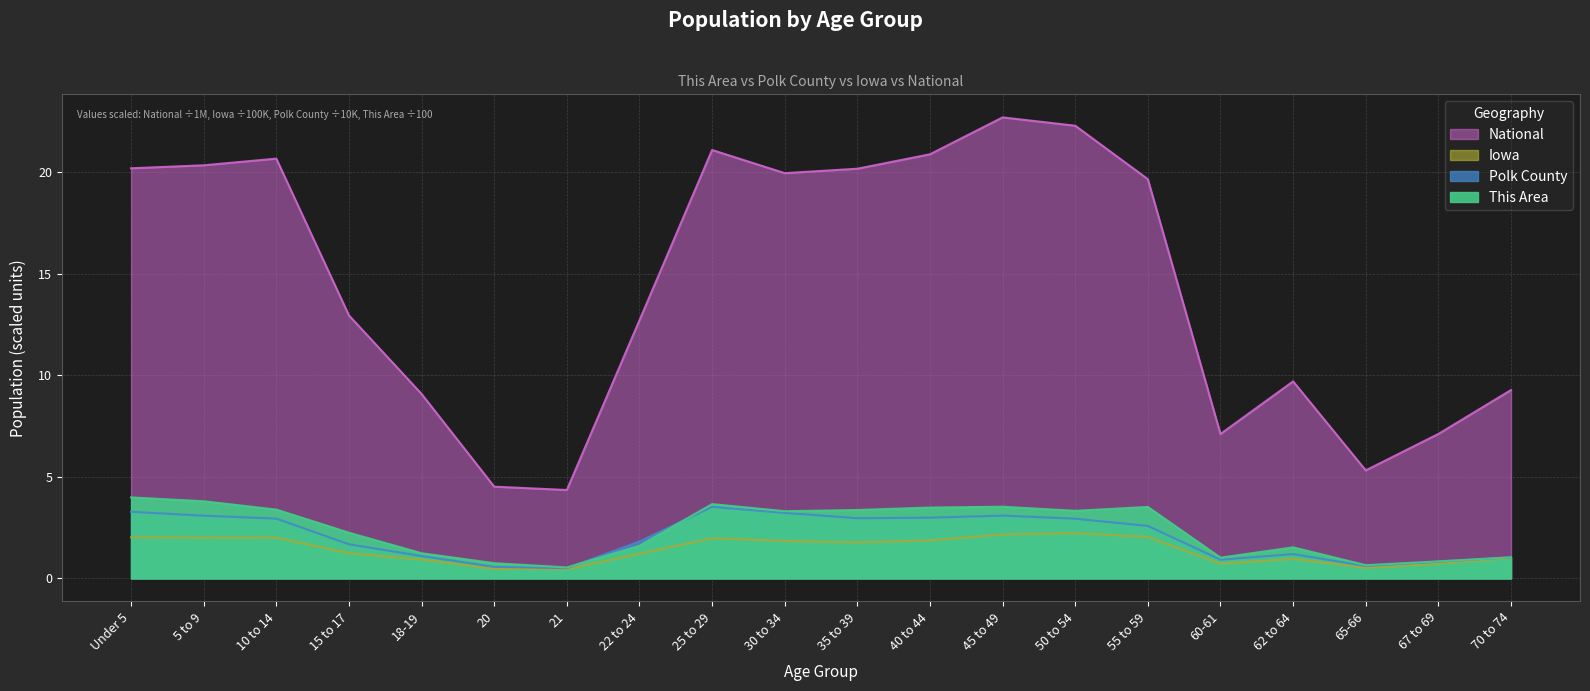

Where does the Iowa series first go above 1?

Under 5